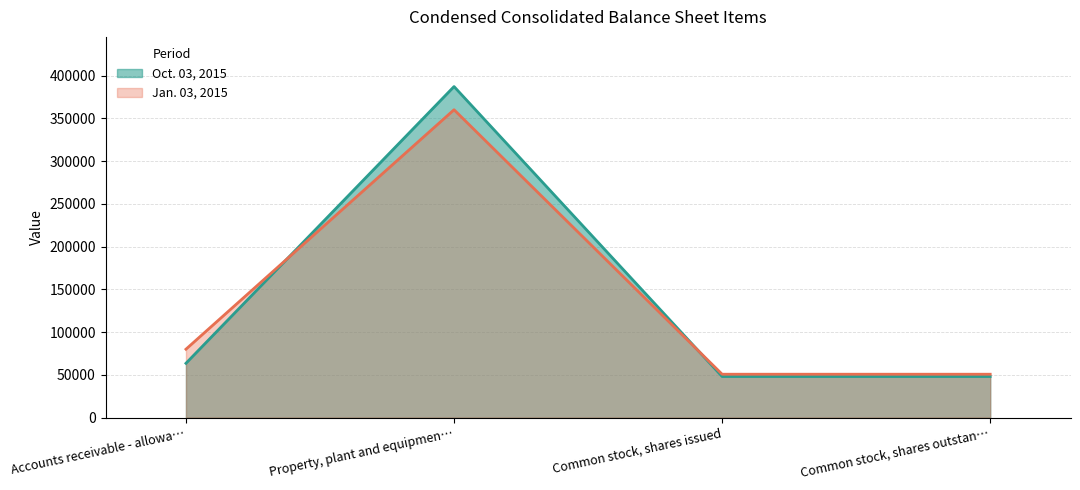

What are all the series names shown in the legend?

Oct. 03, 2015, Jan. 03, 2015